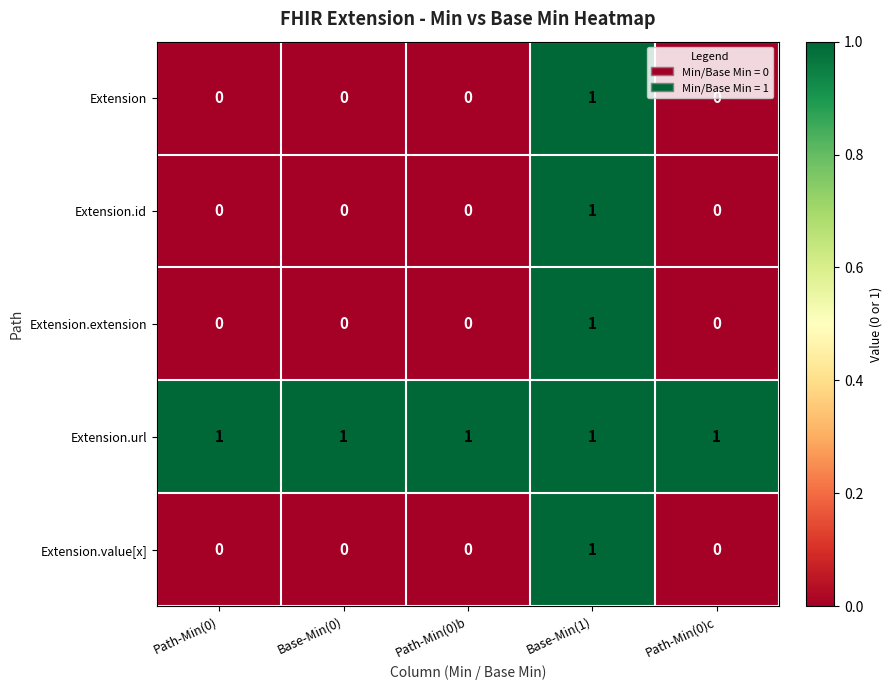

Which series has the largest total across all categories?

Extension.url